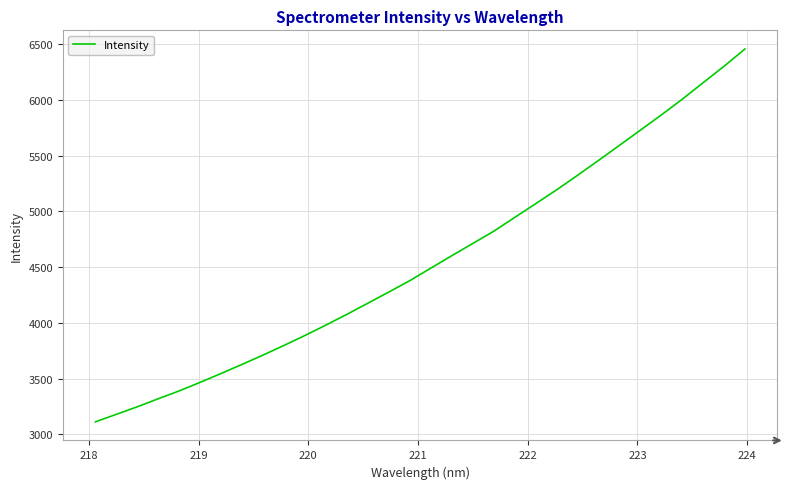

What is the difference between the maximum and minimum values?

3346.1